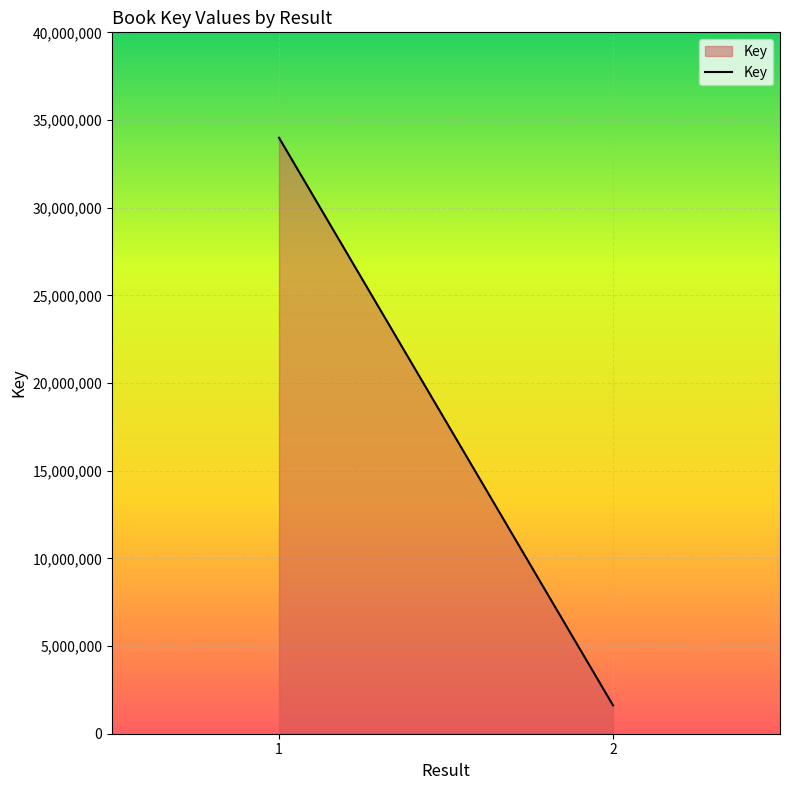

Between 1 and 2, which is larger?

1